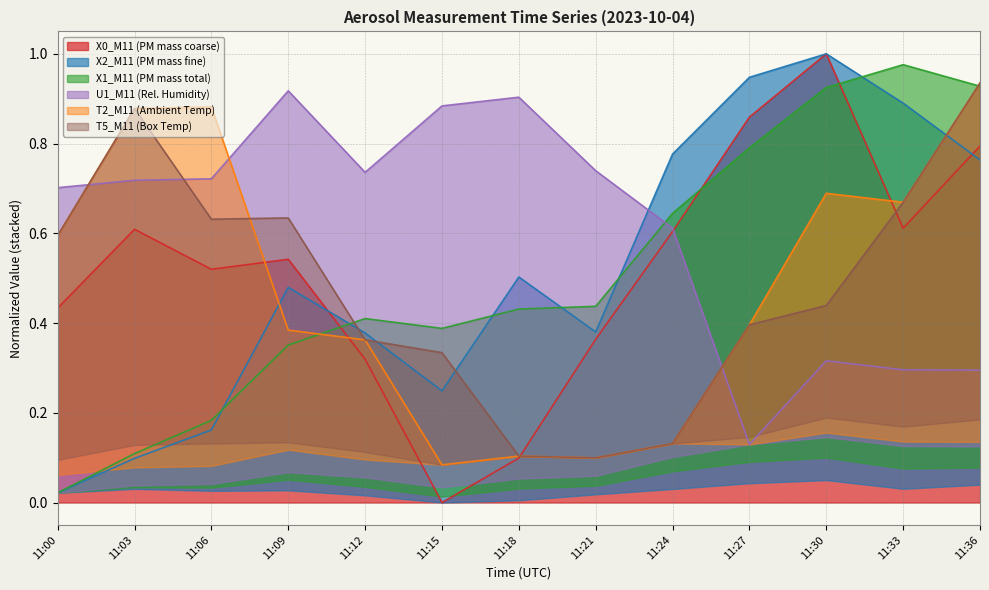

Which series ends up on top after the final intersection of U1_M11 (Rel. Humidity) and X1_M11 (PM mass total)?

X1_M11 (PM mass total)